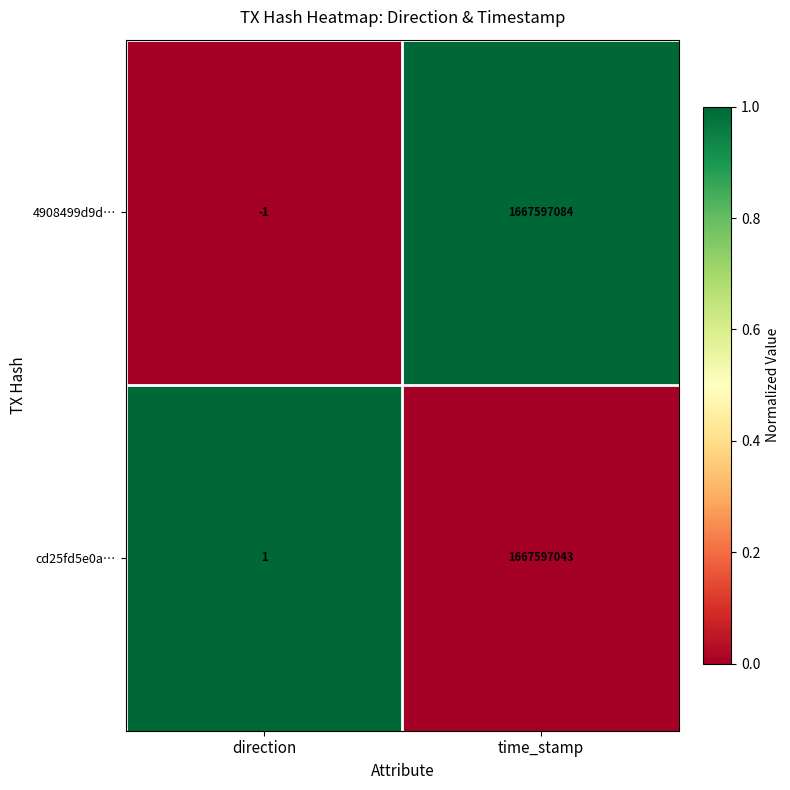

At which label is cd25fd5e0a… closest to 833798522?

direction